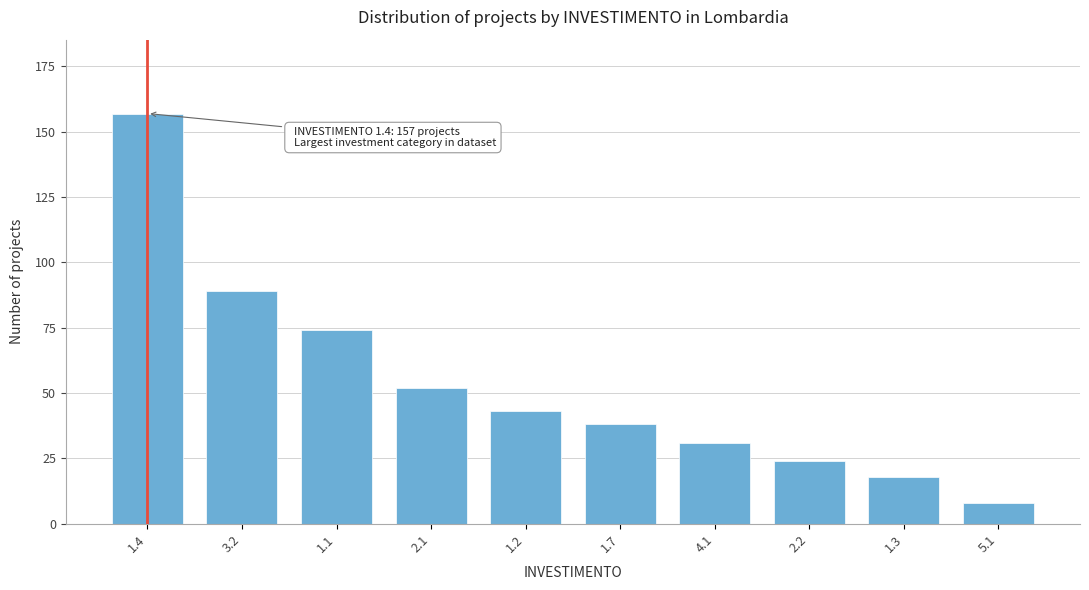

Reading left to right, extract all data points from this chart.

157	89	74	52	43	38	31	24	18	8